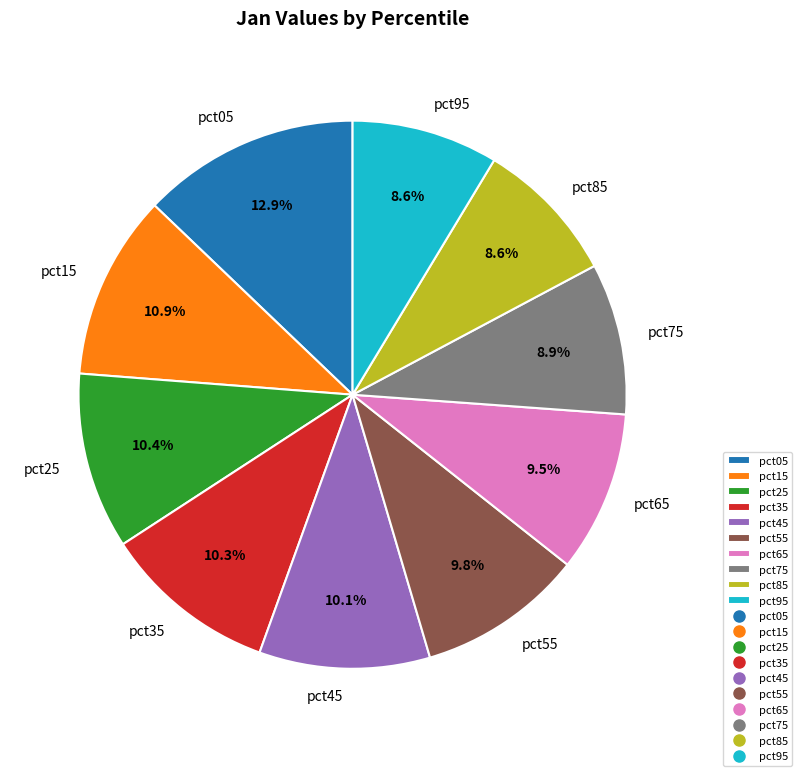

Combined, what portion of the pie is pct45 and pct65?

19.6%